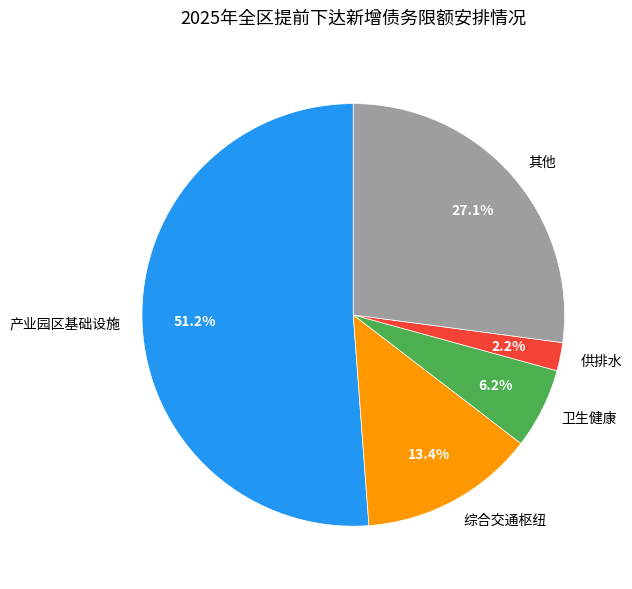

Is 供排水 the majority of the pie?

No